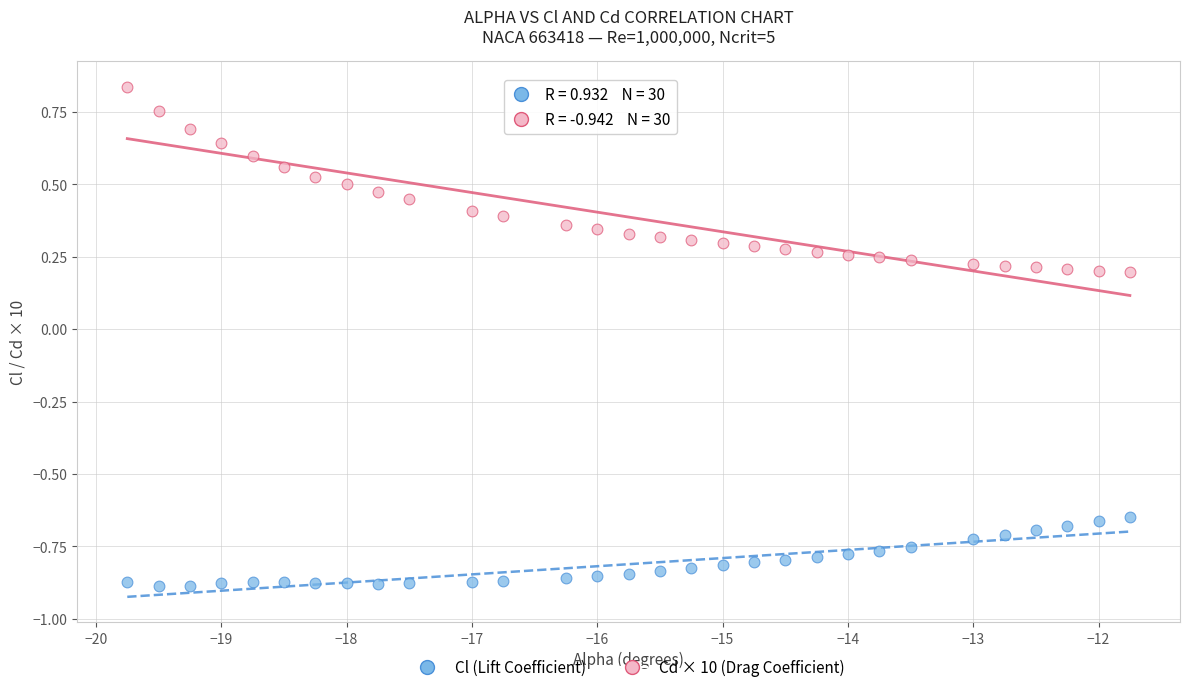

Across all data points, what is the range of X values (max minus min)?

8.0